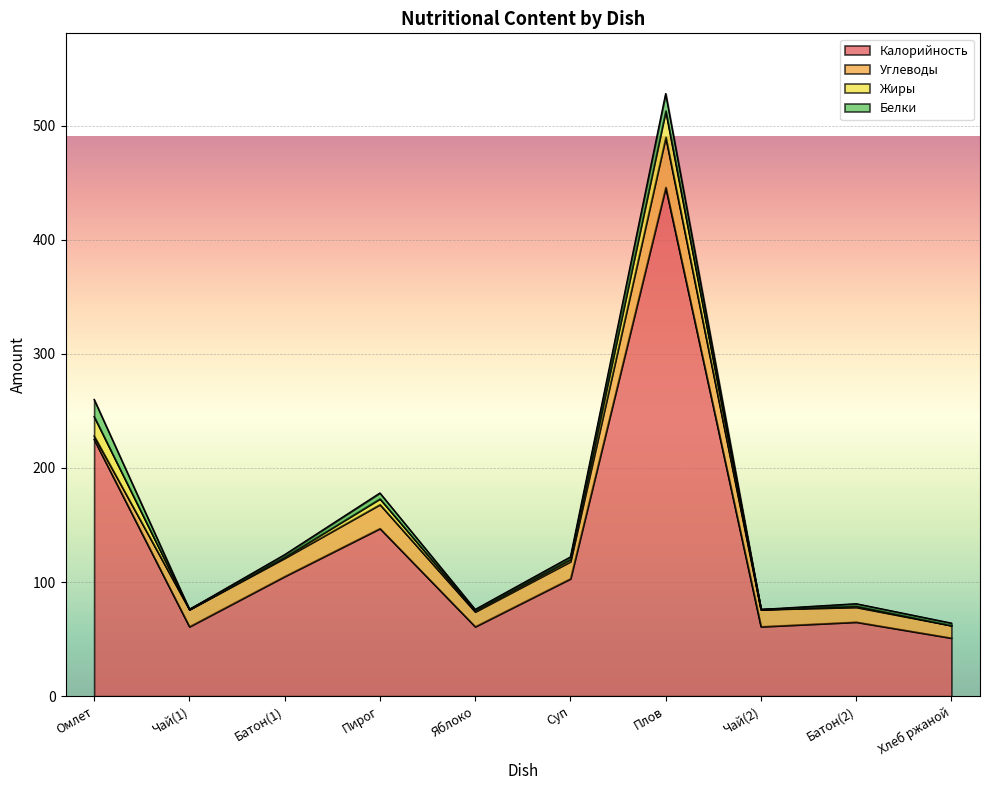

What is the difference between the maximum and minimum values in the Жиры series?

23